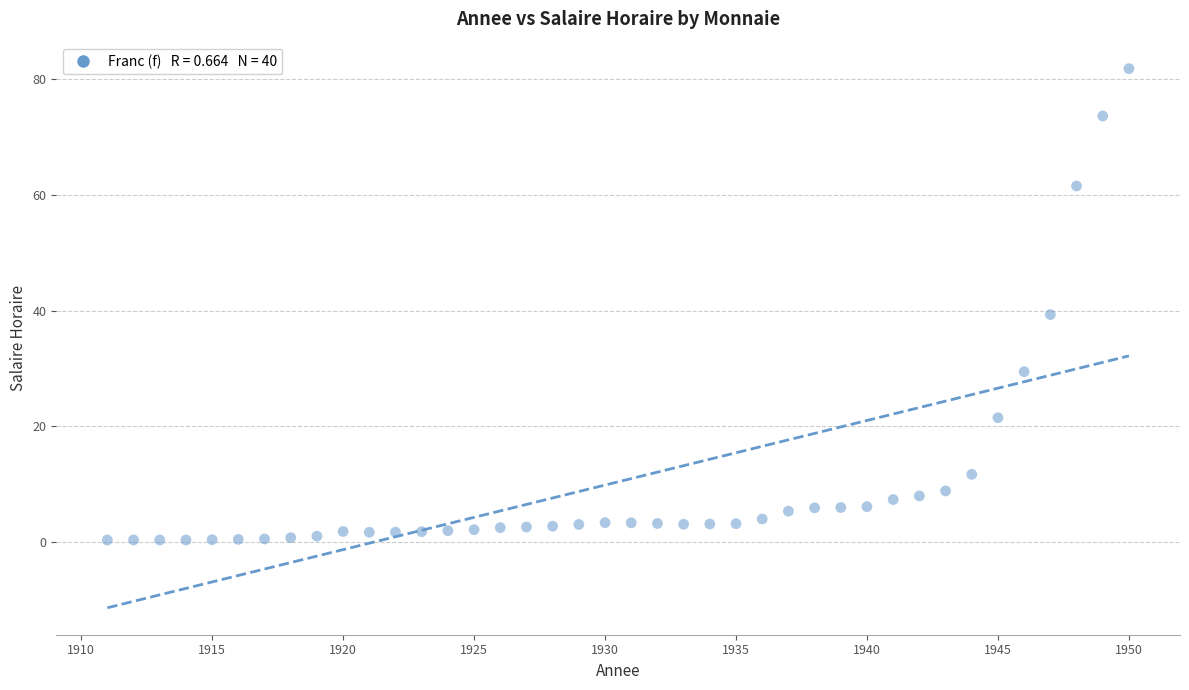

What Y value in the scatter plot is closest to 41?

39.3